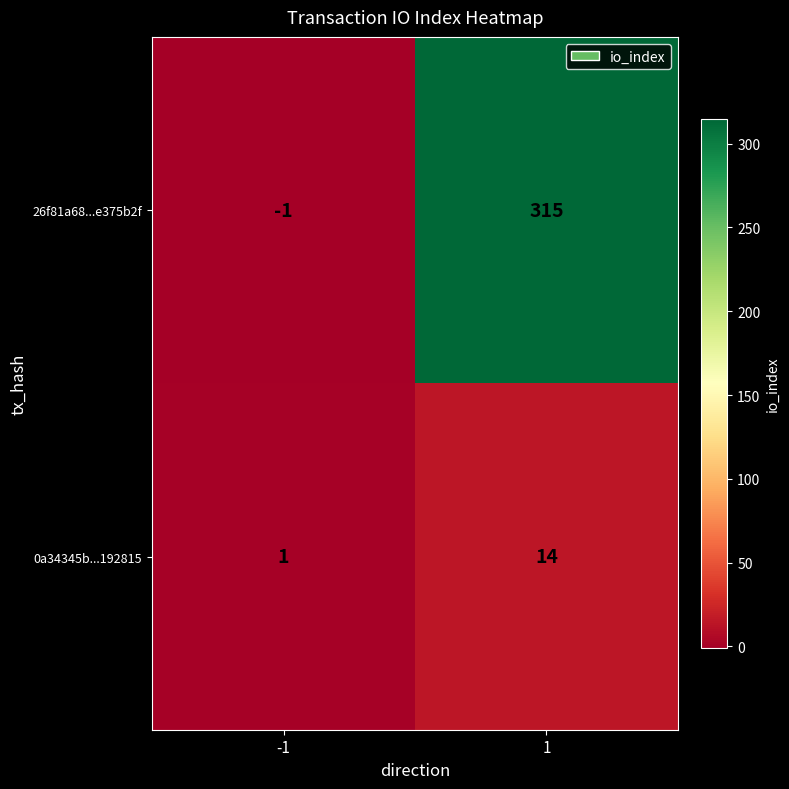

Rank the series by their average value, from lowest to highest.

0a34345b...192815, 26f81a68...e375b2f